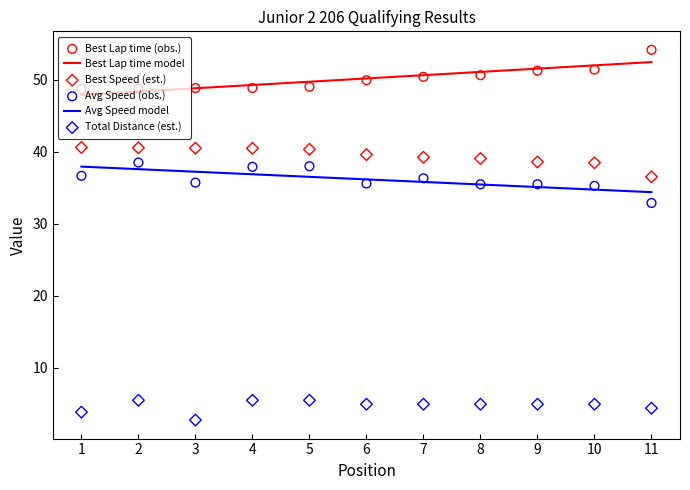

What are all the series names shown in the legend?

Best Lap time model, Avg Speed model, Best Lap time (obs.), Best Speed (est.), Avg Speed (obs.), Total Distance (est.)